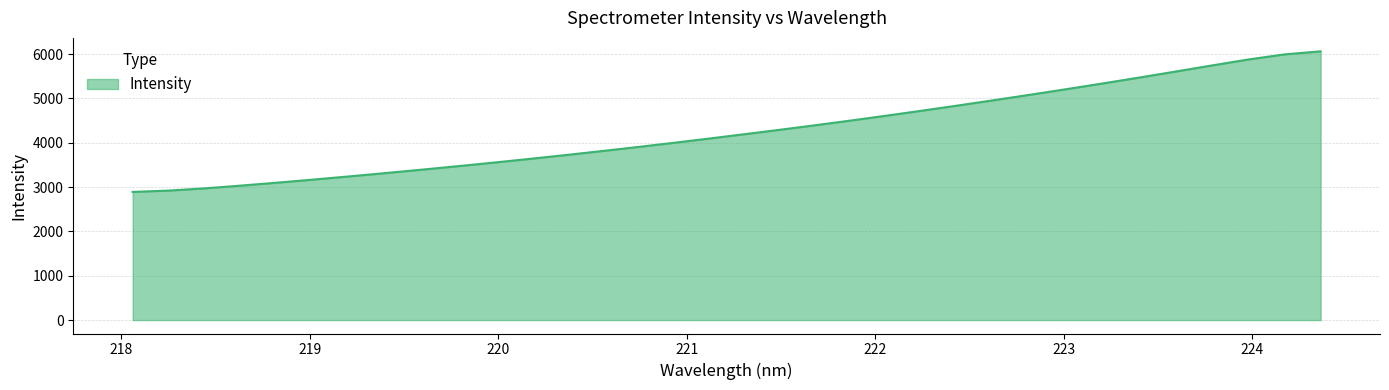

What is the greatest value displayed?

6062.3